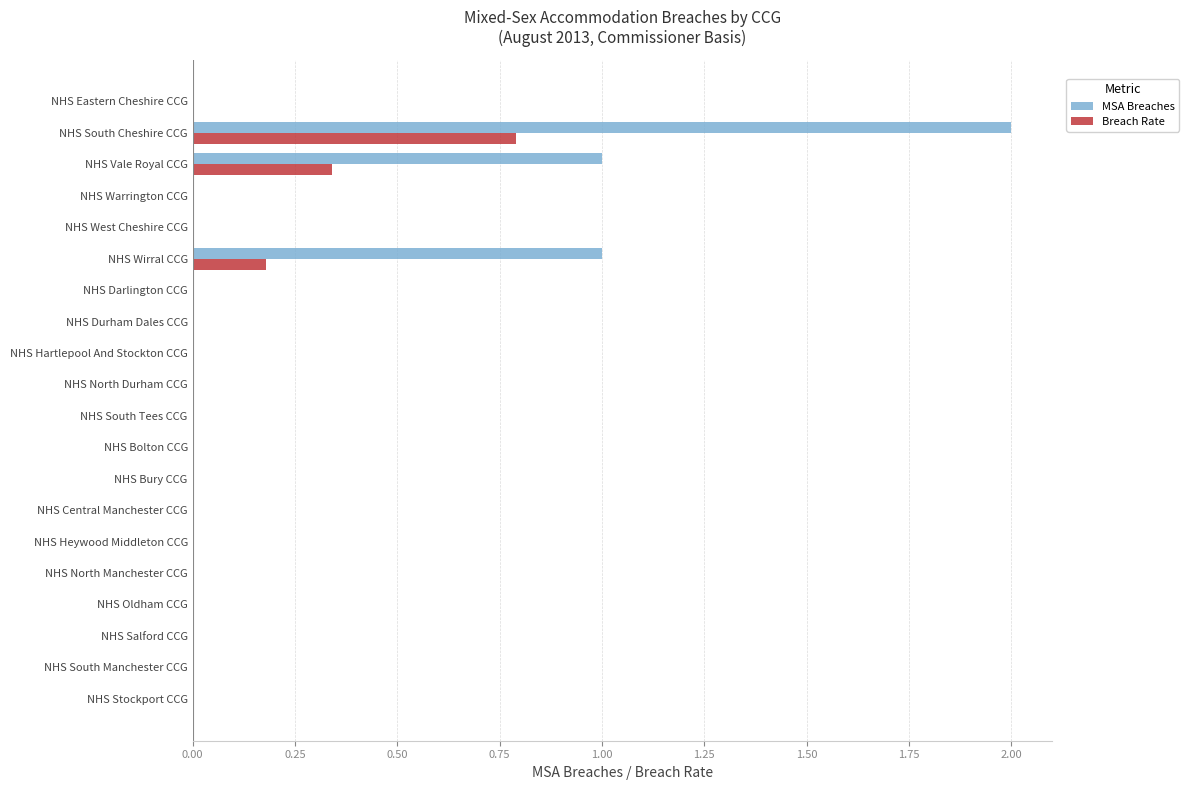

What is the sum of all MSA Breaches values?

4.0